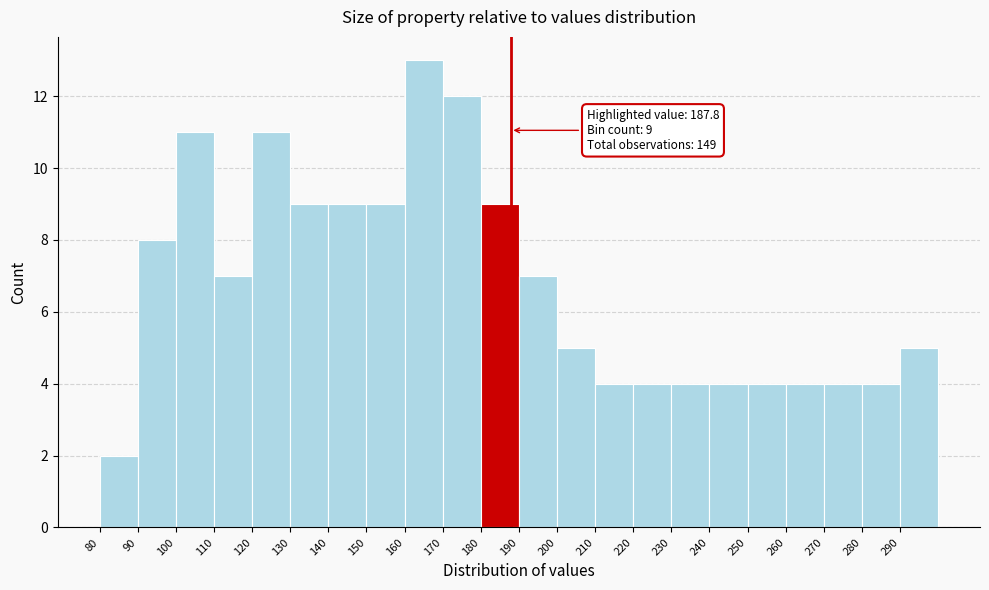

Over which range of the x-axis is the bar tallest?

160 to 170